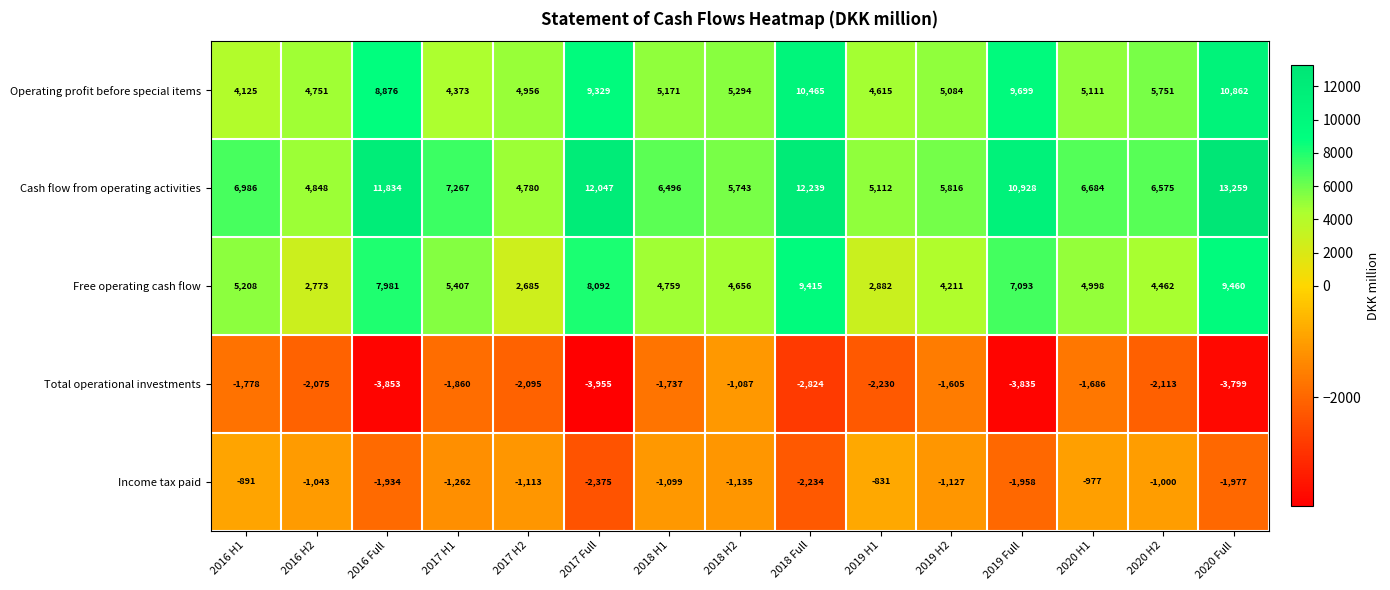

Which series changed the most between 2019 Full and 2020 H2?

Cash flow from operating activities